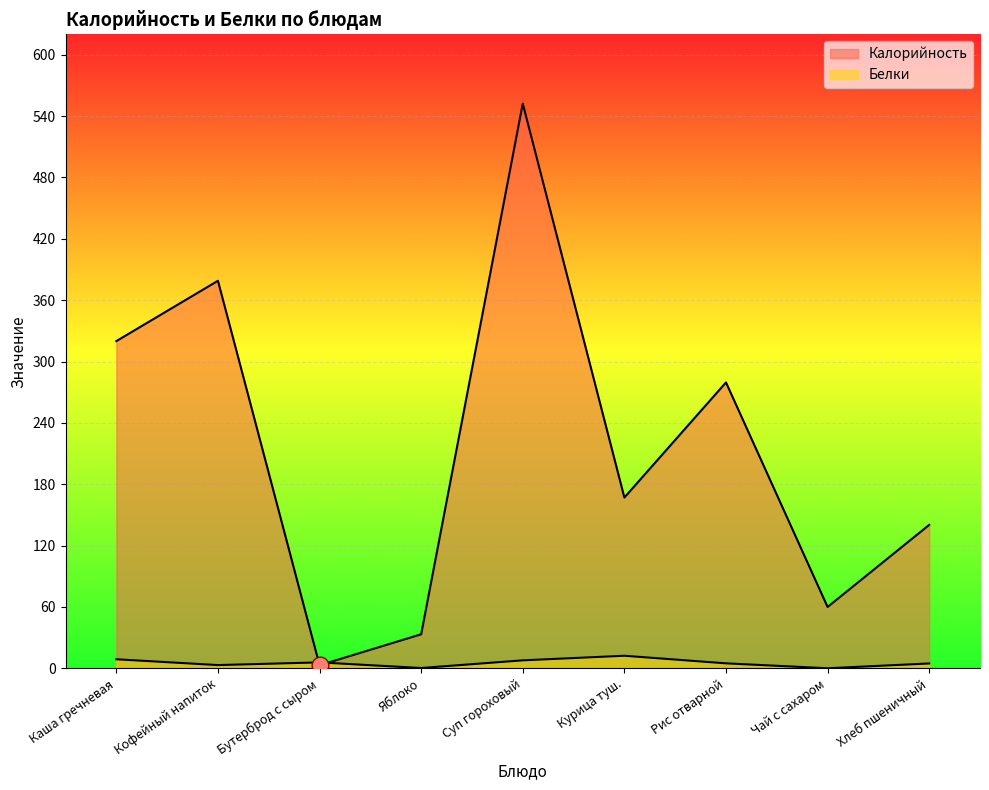

What position from the right is Кофейный напиток?

8